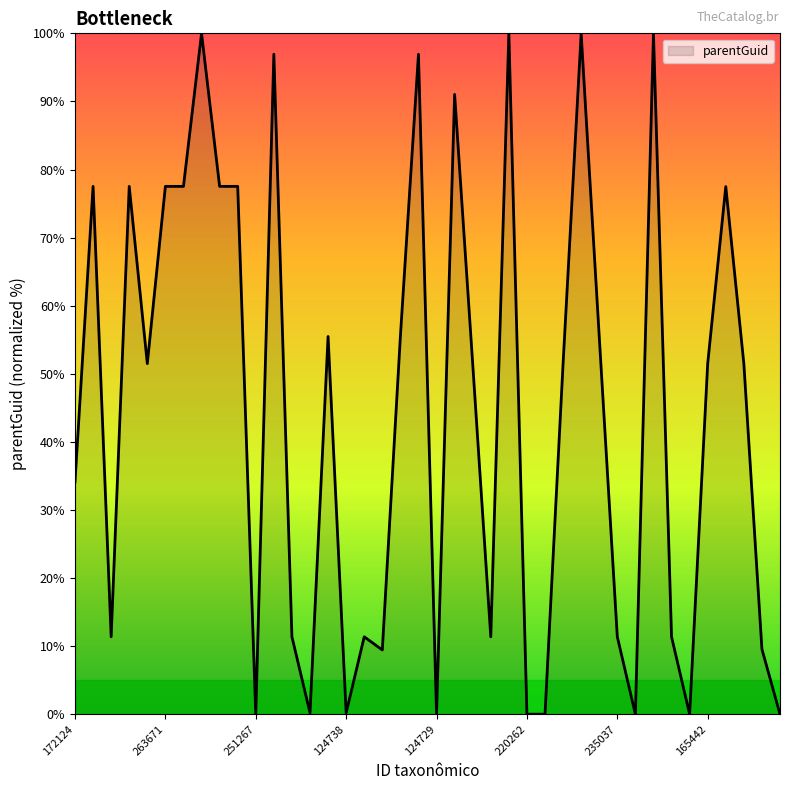

What is the difference between the maximum and minimum values?

100.0